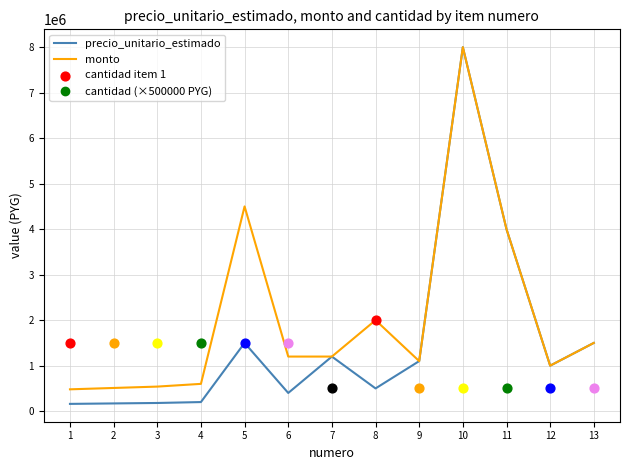

Which series reaches the minimum Y coordinate?

precio_unitario_estimado